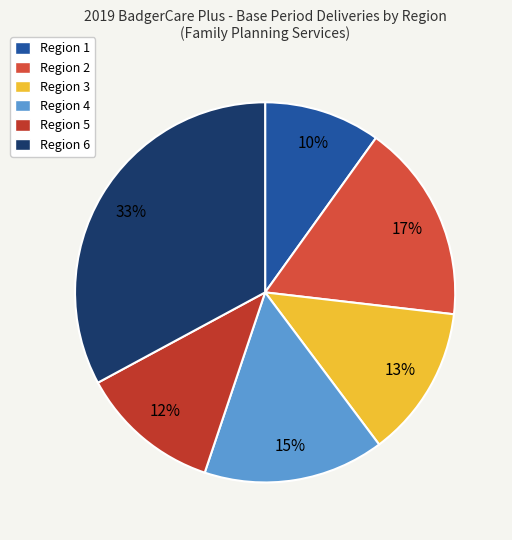

Which category has the biggest portion of the pie?

Region 6